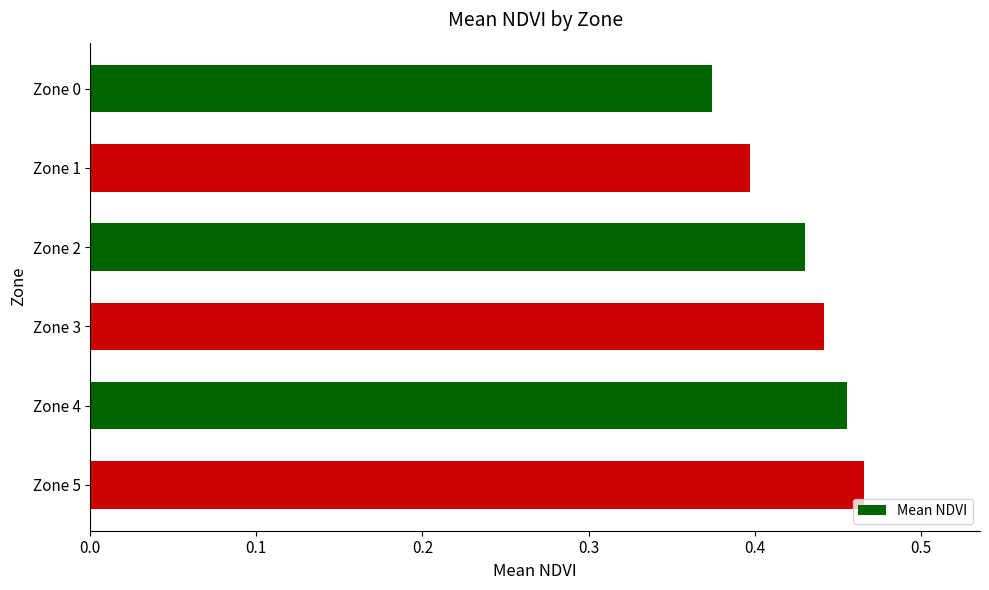

Rank the categories by value from highest to lowest.

Zone 5, Zone 4, Zone 3, Zone 2, Zone 1, Zone 0